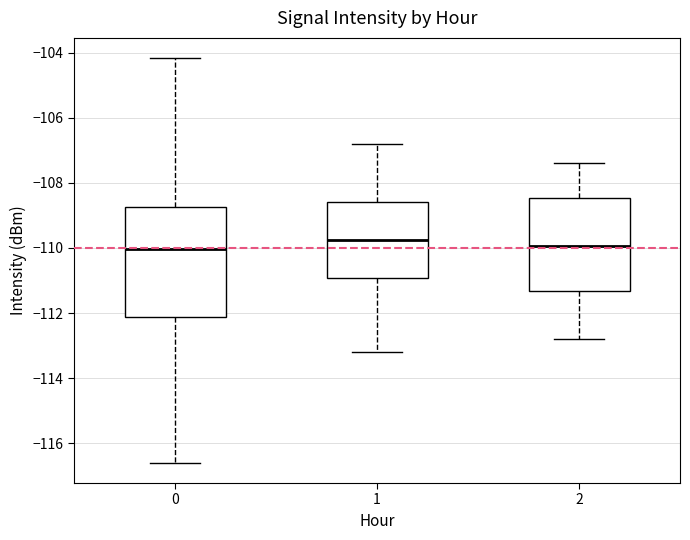

Which box is the tallest, from its lower edge to its upper edge?

0